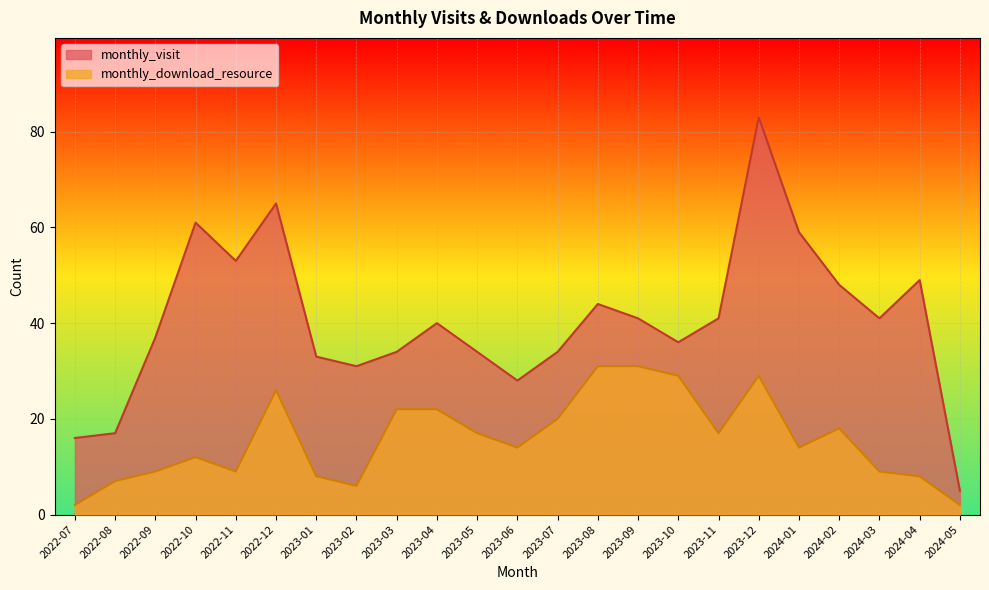

Reading right to left, extract all data points from this chart.

monthly_visit: 2024-05=5	2024-04=49	2024-03=41	2024-02=48	2024-01=59	2023-12=83	2023-11=41	2023-10=36	2023-09=41	2023-08=44	2023-07=34	2023-06=28	2023-05=34	2023-04=40	2023-03=34	2023-02=31	2023-01=33	2022-12=65	2022-11=53	2022-10=61	2022-09=37	2022-08=17	2022-07=16
monthly_download_resource: 2024-05=2	2024-04=8	2024-03=9	2024-02=18	2024-01=14	2023-12=29	2023-11=17	2023-10=29	2023-09=31	2023-08=31	2023-07=20	2023-06=14	2023-05=17	2023-04=22	2023-03=22	2023-02=6	2023-01=8	2022-12=26	2022-11=9	2022-10=12	2022-09=9	2022-08=7	2022-07=2